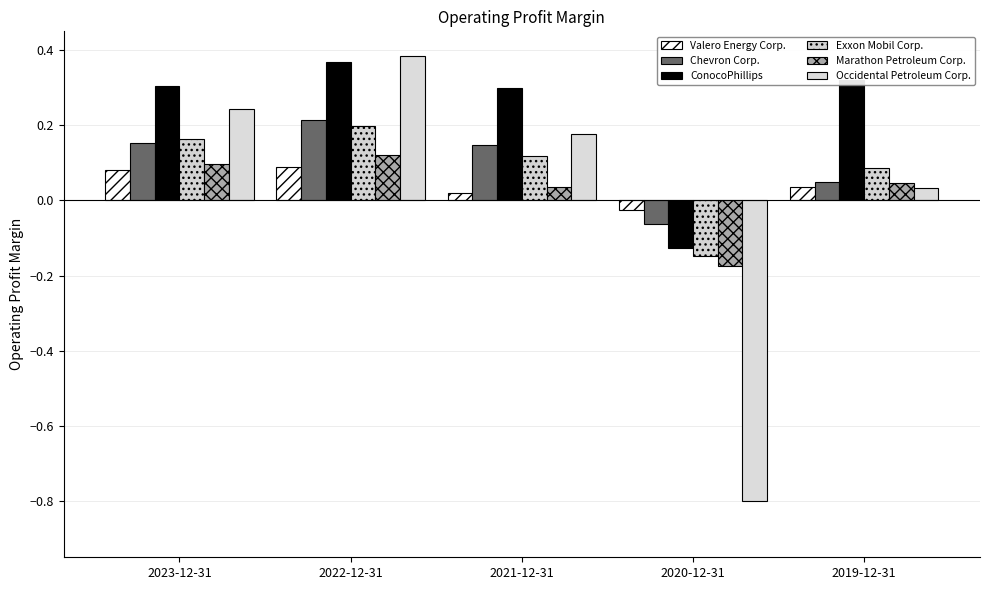

At how many categories does at least one series exceed 0?

4